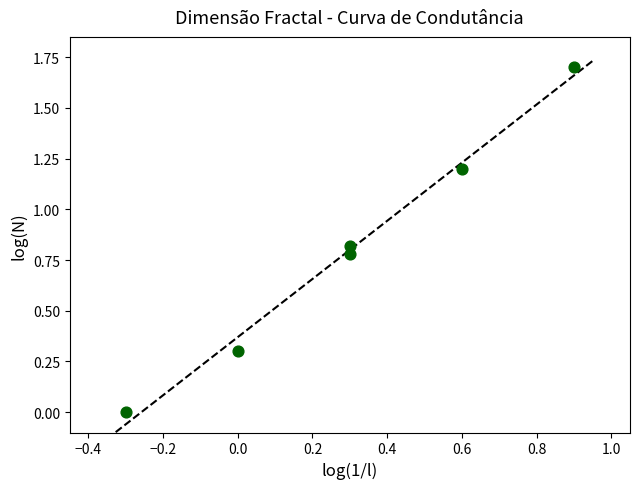

What is the range of X values (max minus min)?

1.2